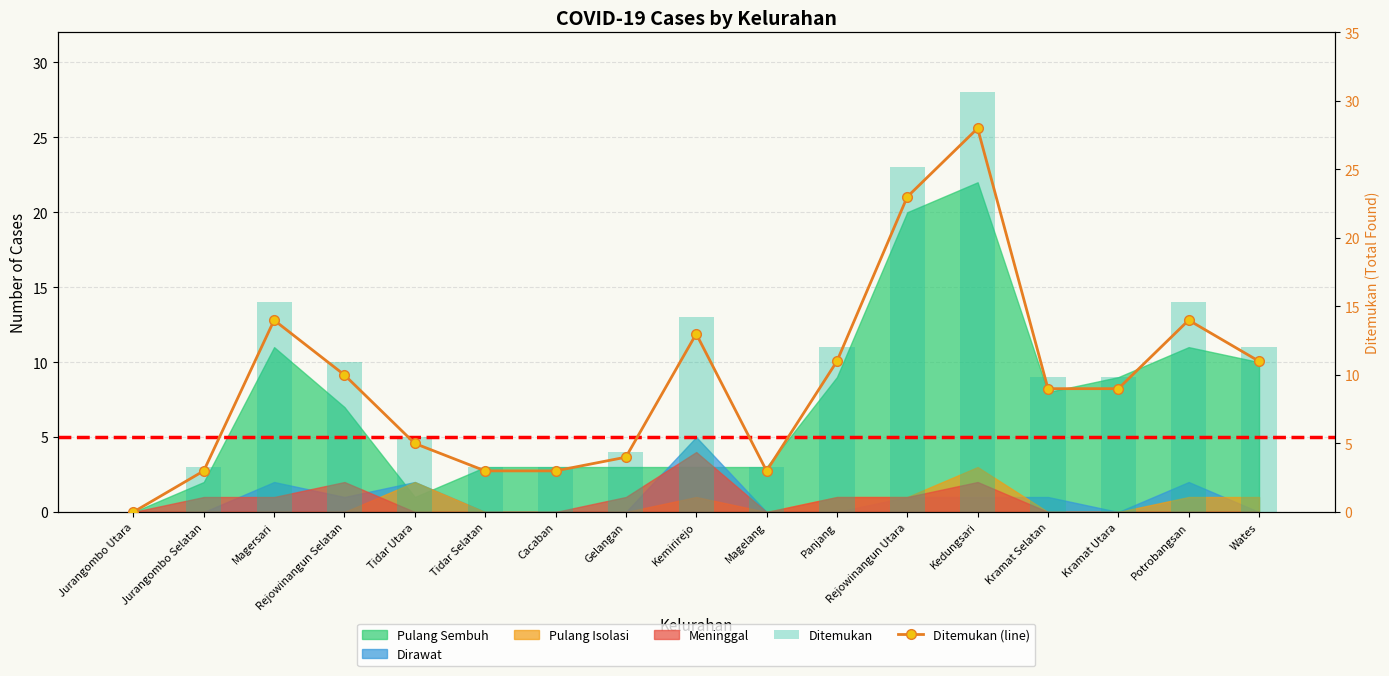

Which category has the highest value across all series?

Kedungsari